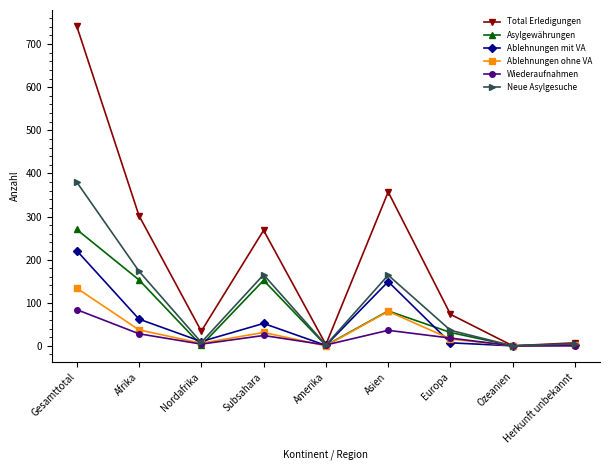

The value of Ablehnungen mit VA at Subsahara is 19. True or false?

False